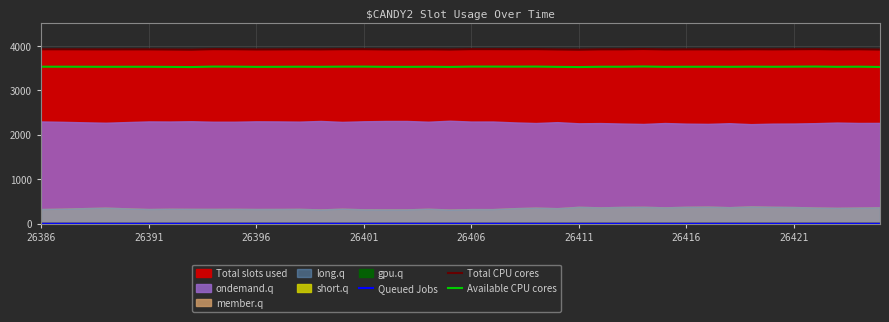

How many data points in Available CPU cores are less than 3532?

15